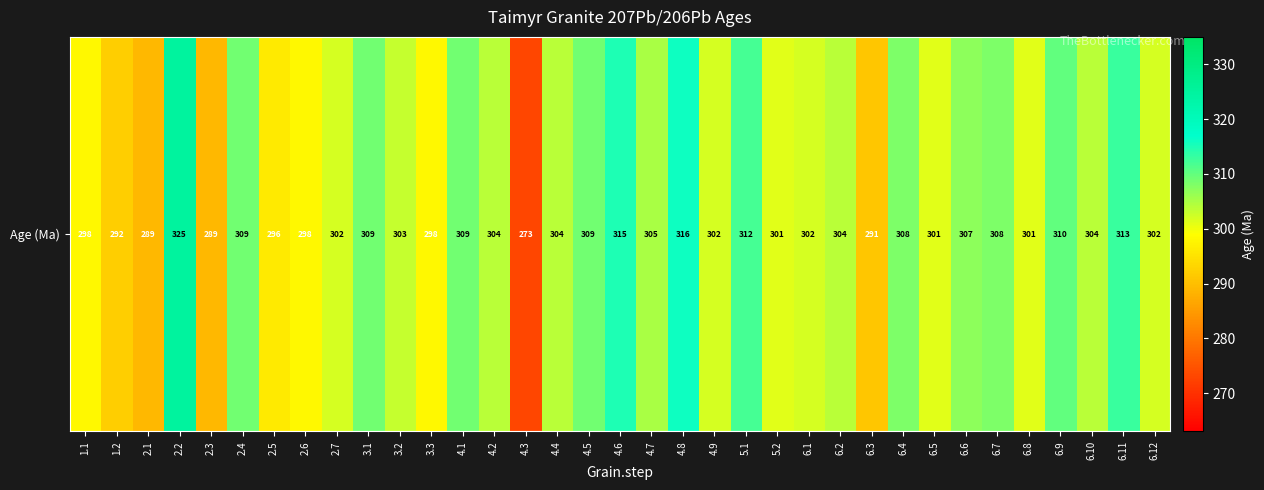

Reading right to left, what are all the values shown in this chart?

6.12=302	6.11=313	6.10=304	6.9=310	6.8=301	6.7=308	6.6=307	6.5=301	6.4=308	6.3=291	6.2=304	6.1=302	5.2=301	5.1=312	4.9=302	4.8=316	4.7=305	4.6=315	4.5=309	4.4=304	4.3=273	4.2=304	4.1=309	3.3=298	3.2=303	3.1=309	2.7=302	2.6=298	2.5=296	2.4=309	2.3=289	2.2=325	2.1=289	1.2=292	1.1=298